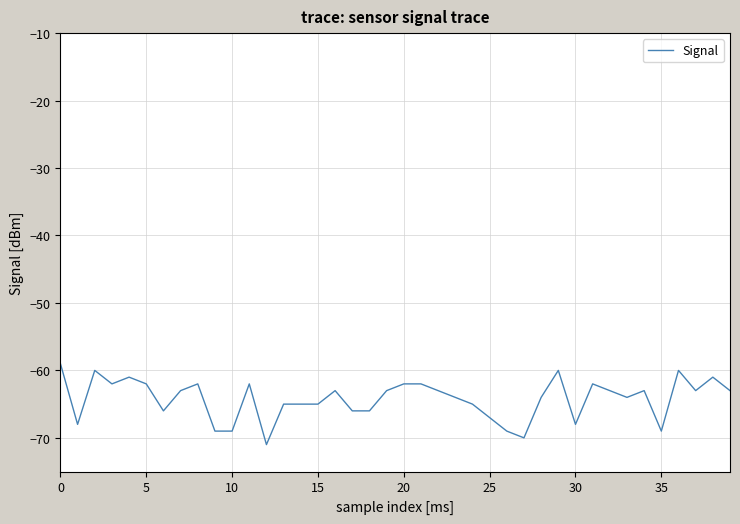

What is the minimum value shown in the chart?

-71